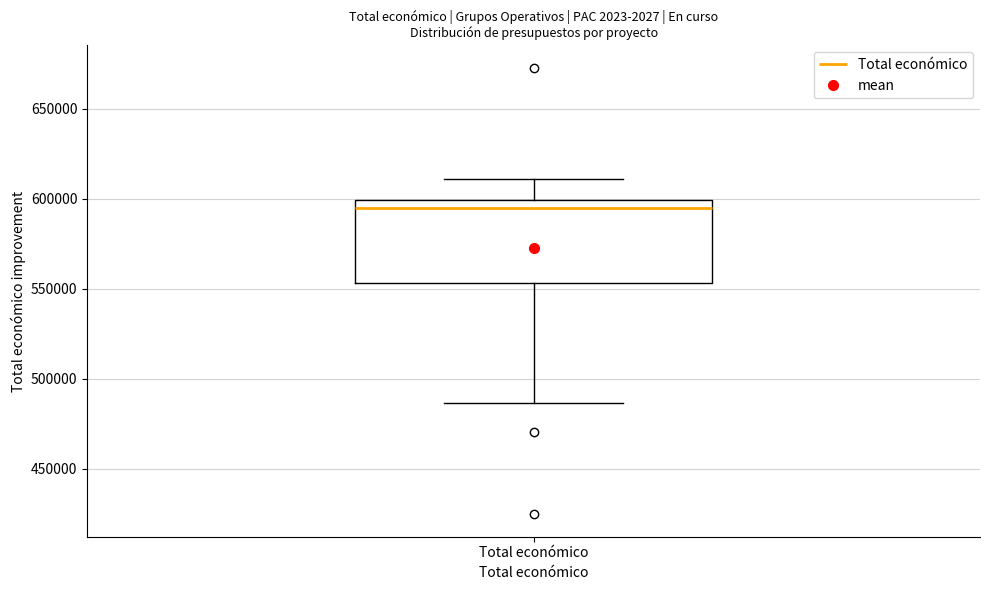

Where does the upper whisker of the box for Total económico end on the y-axis? The values are not printed on the chart, so give them approximately, as read against the axis.

610000